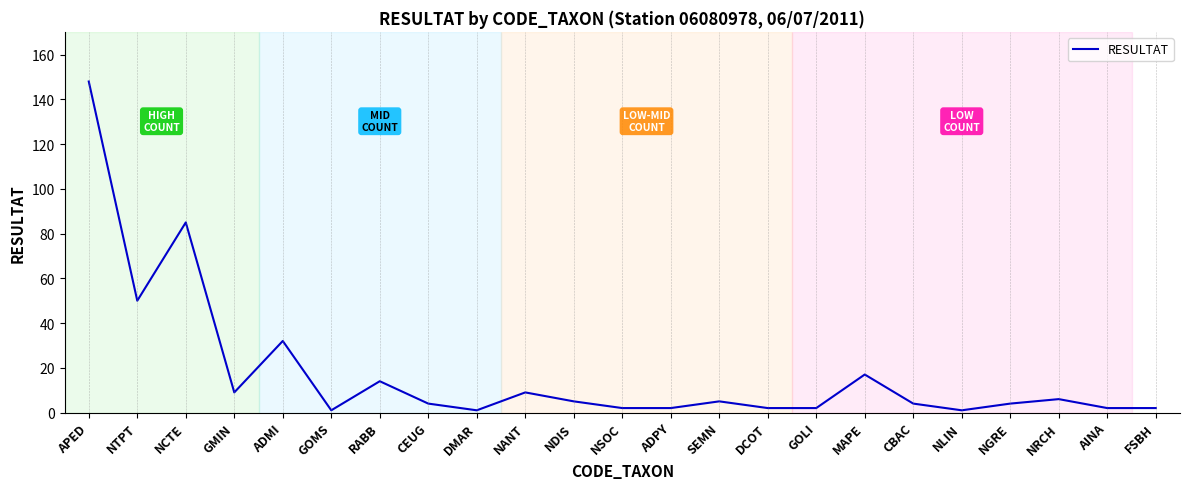

The value at CEUG is 4. True or false?

True